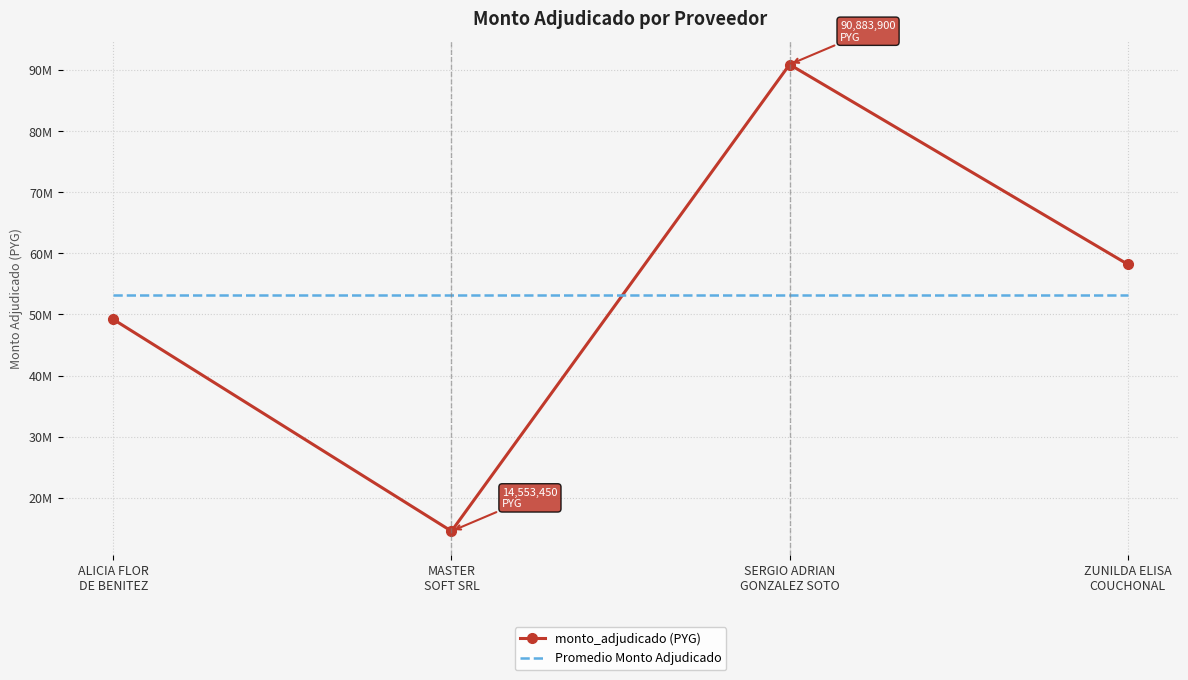

The monto_adjudicado (PYG) series shows 20677637.5 at ALICIA FLOR
DE BENITEZ. True or false?

False